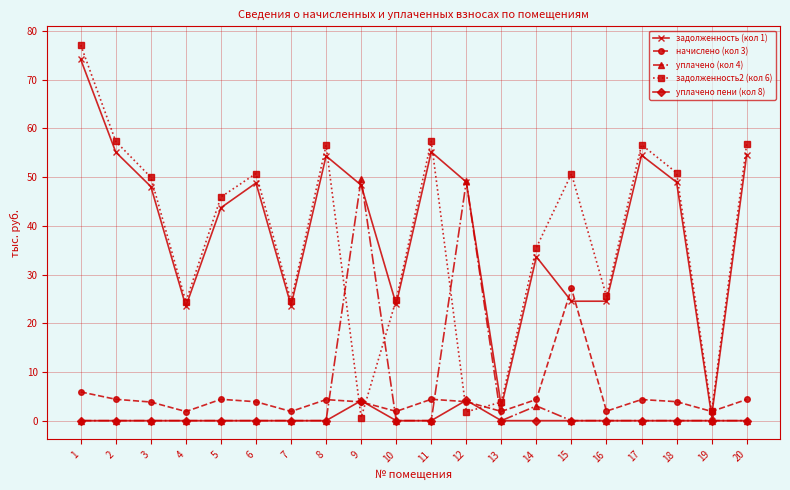

True or false: уплачено (кол 4) has more than 1 points higher than both neighbors.

True